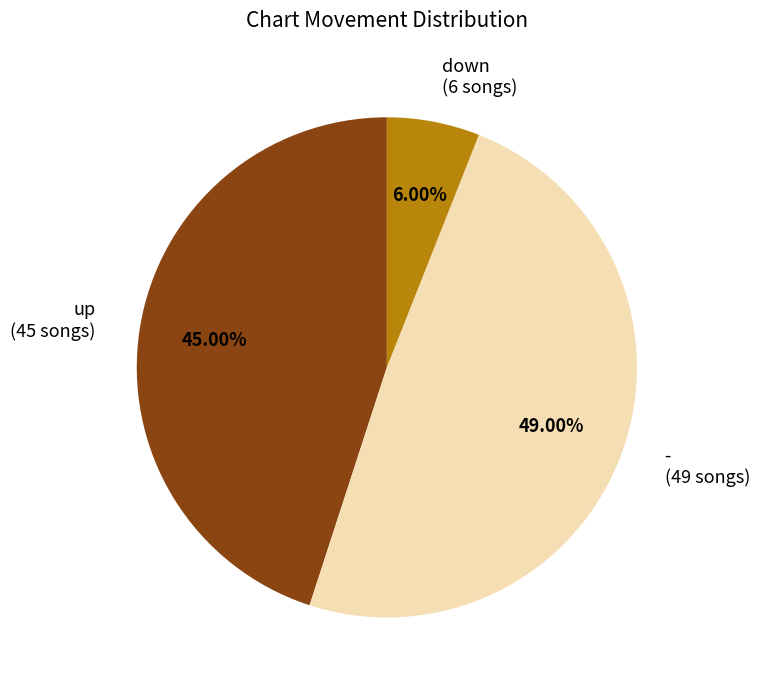

Is - the majority of the pie?

No